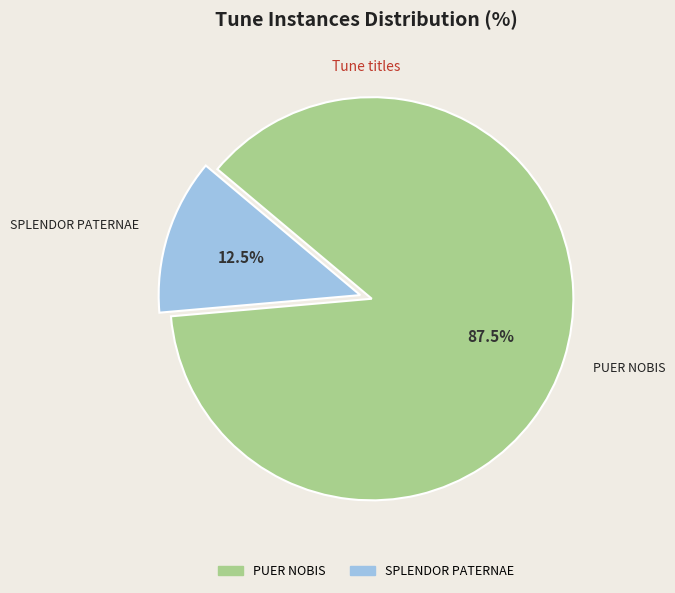

The PUER NOBIS slice represents 81% of the pie. True or false?

False